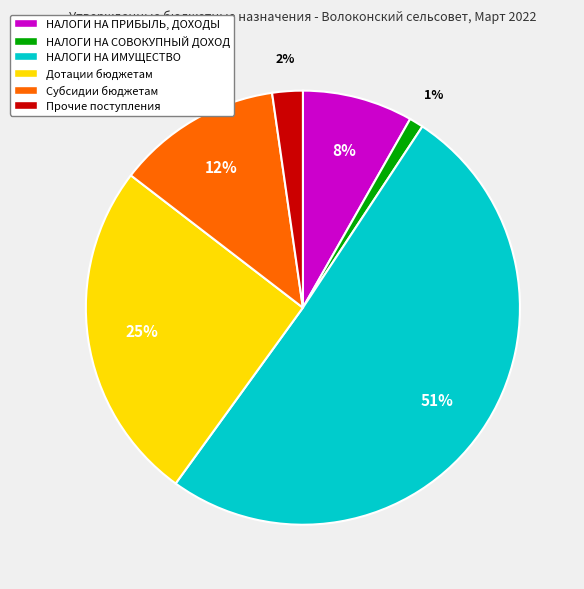

How many slices are in this pie chart?

6